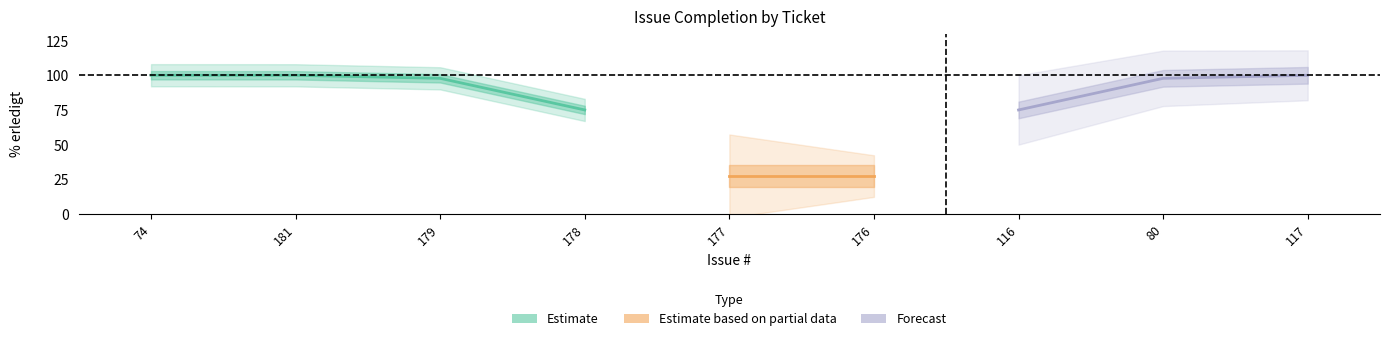

At which category does the chart reach its minimum across all series?

177